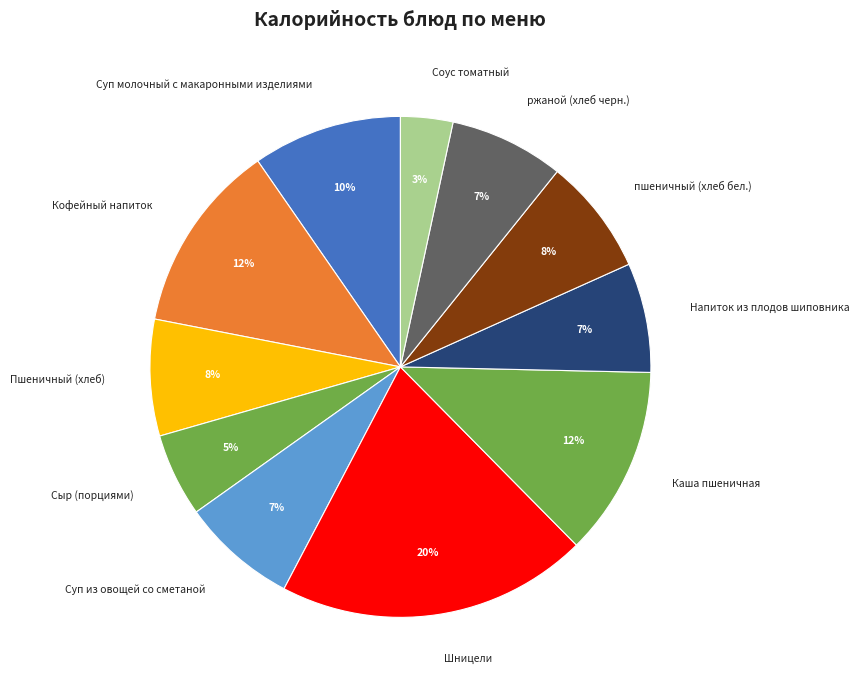

Is it true that Суп из овощей со сметаной is 15% of the pie?

False